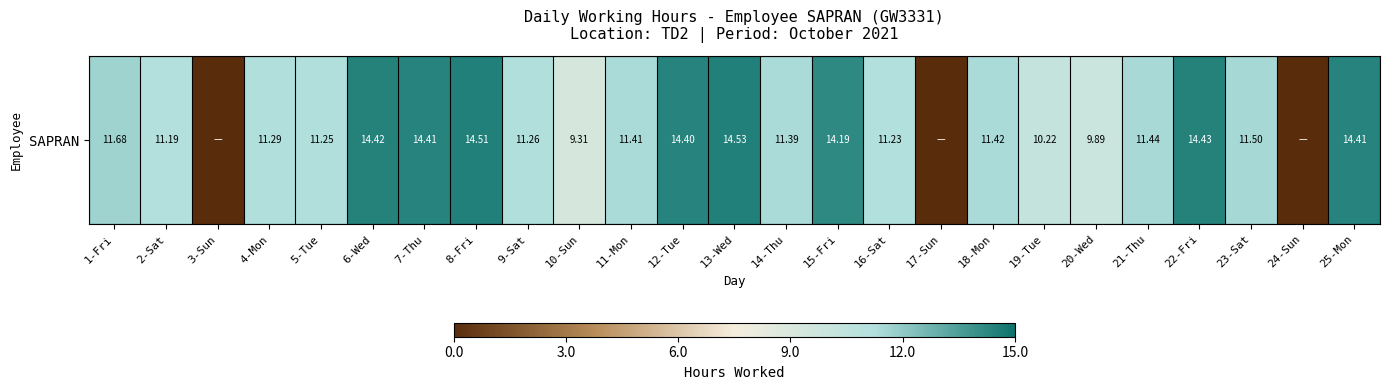

List the labels in order of value, largest first.

13-Wed, 8-Fri, 22-Fri, 6-Wed, 7-Thu, 25-Mon, 12-Tue, 15-Fri, 1-Fri, 23-Sat, 21-Thu, 18-Mon, 11-Mon, 14-Thu, 4-Mon, 9-Sat, 5-Tue, 16-Sat, 2-Sat, 19-Tue, 20-Wed, 10-Sun, 3-Sun, 17-Sun, 24-Sun